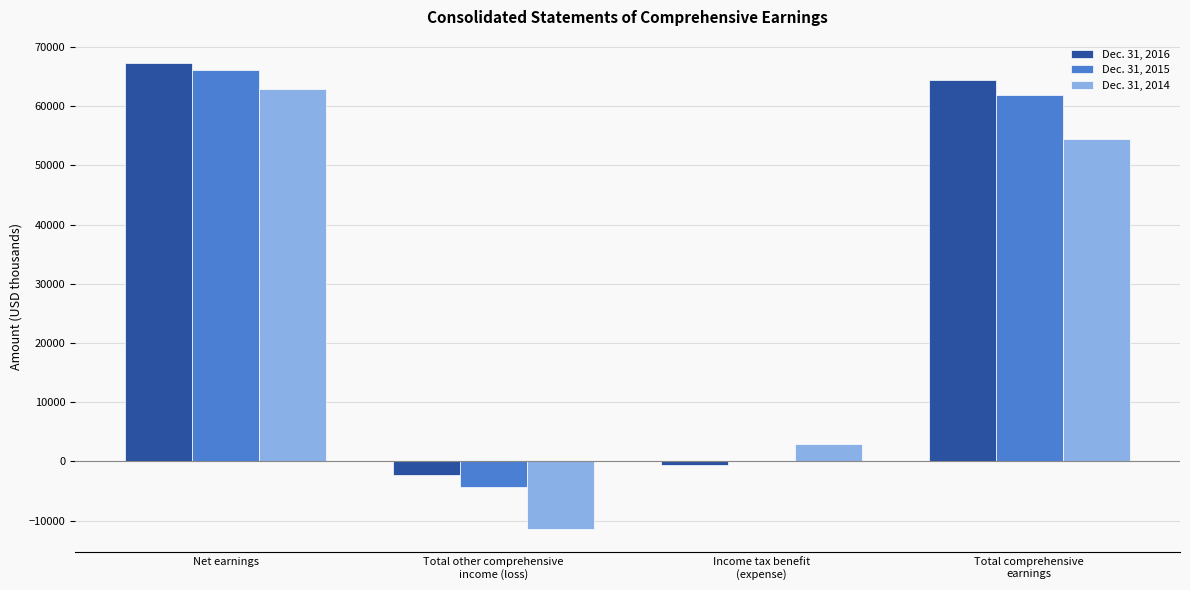

At which category is the sum across all series the highest?

Net earnings